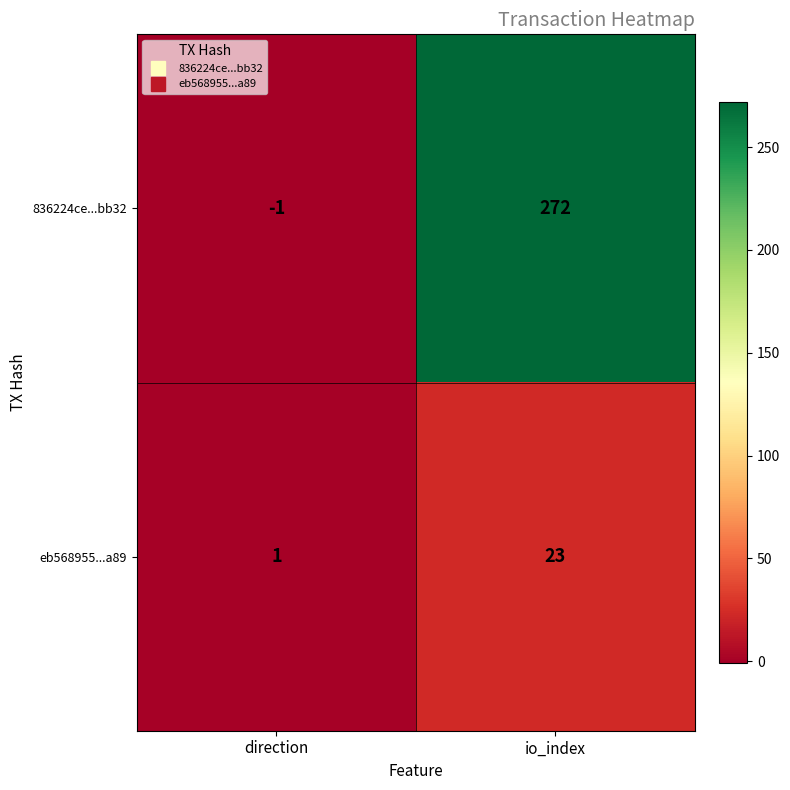

Which label corresponds to the smallest value in the chart?

direction